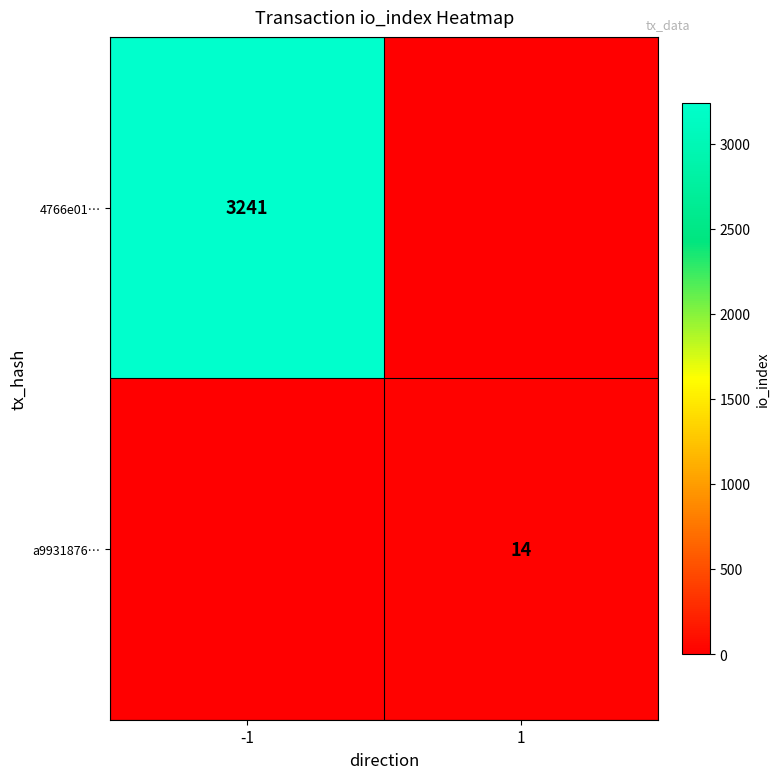

What is the total value across all series at -1?

3241